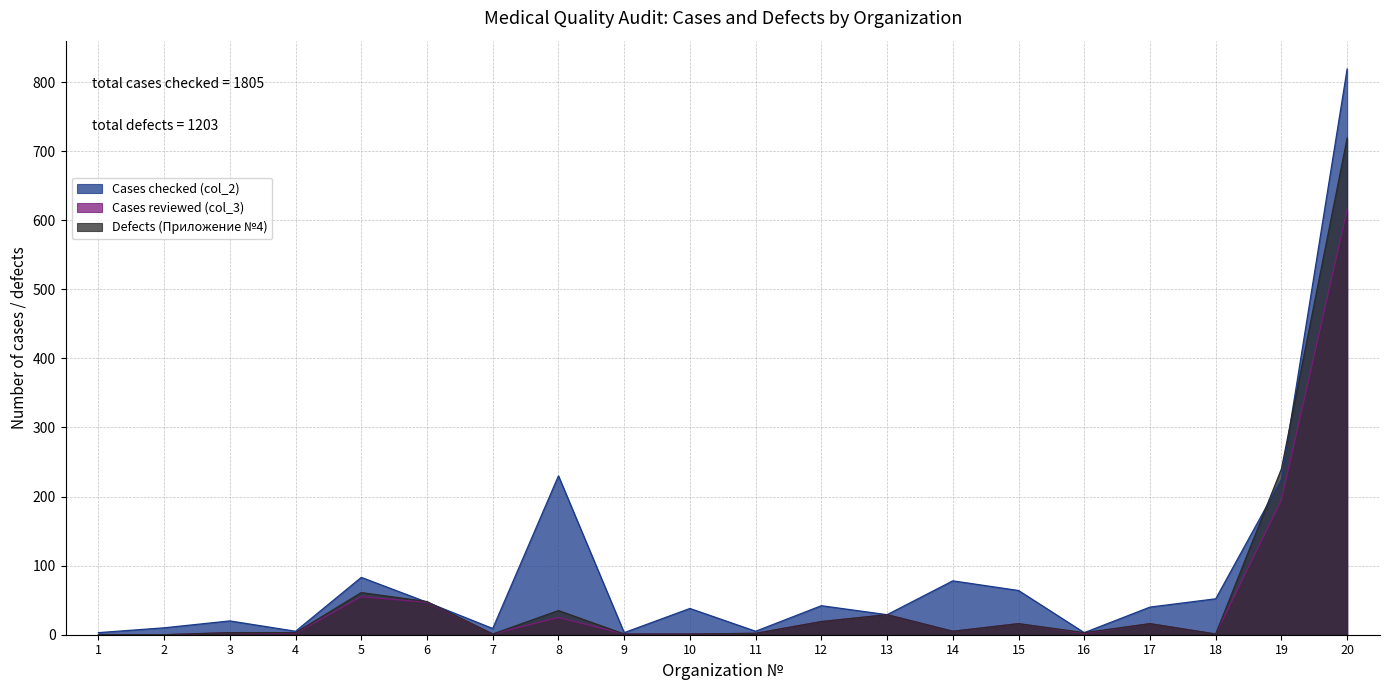

At which category does Cases reviewed (col_3) reach its first local valley?

4